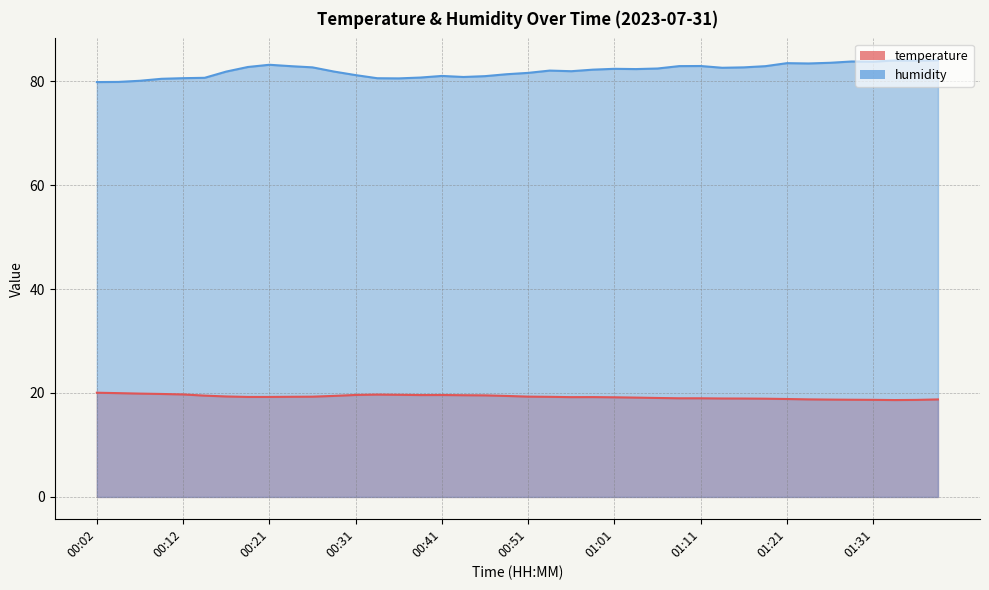

Which has a higher value, 00:46 or 01:16?

00:46